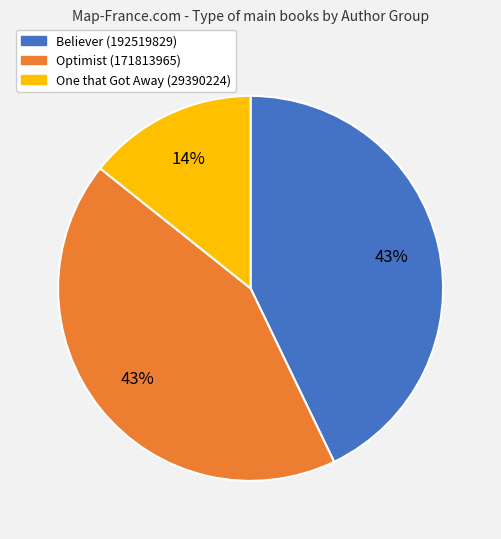

How many slices are in this pie chart?

3